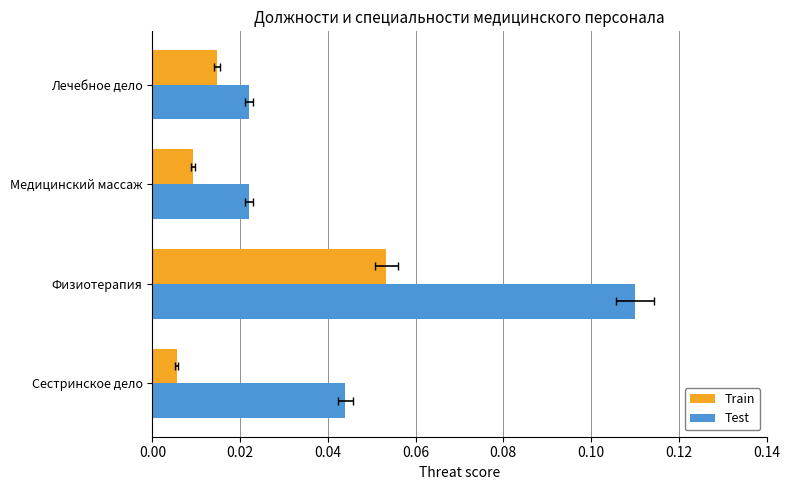

Between Сестринское дело and Медицинский массаж, which series saw the biggest shift?

Test